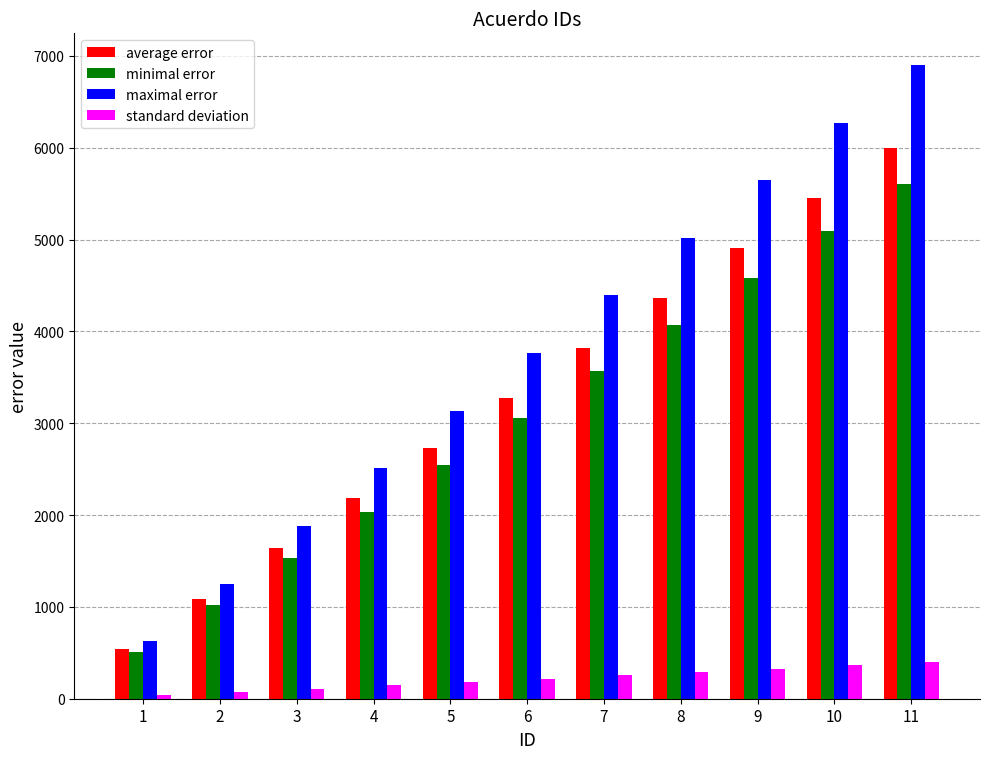

What is the difference between the second highest and second lowest values in the minimal error series?

4072.7